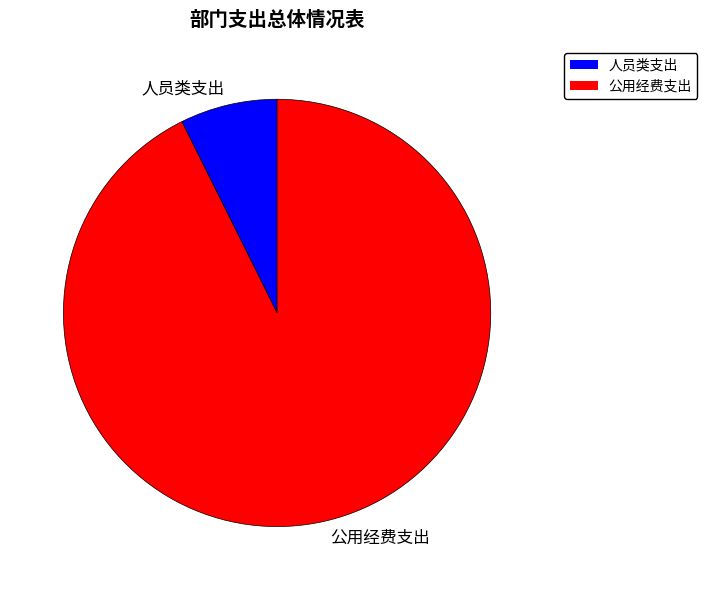

Do 人员类支出 and 公用经费支出 together represent more than half of the pie?

Yes